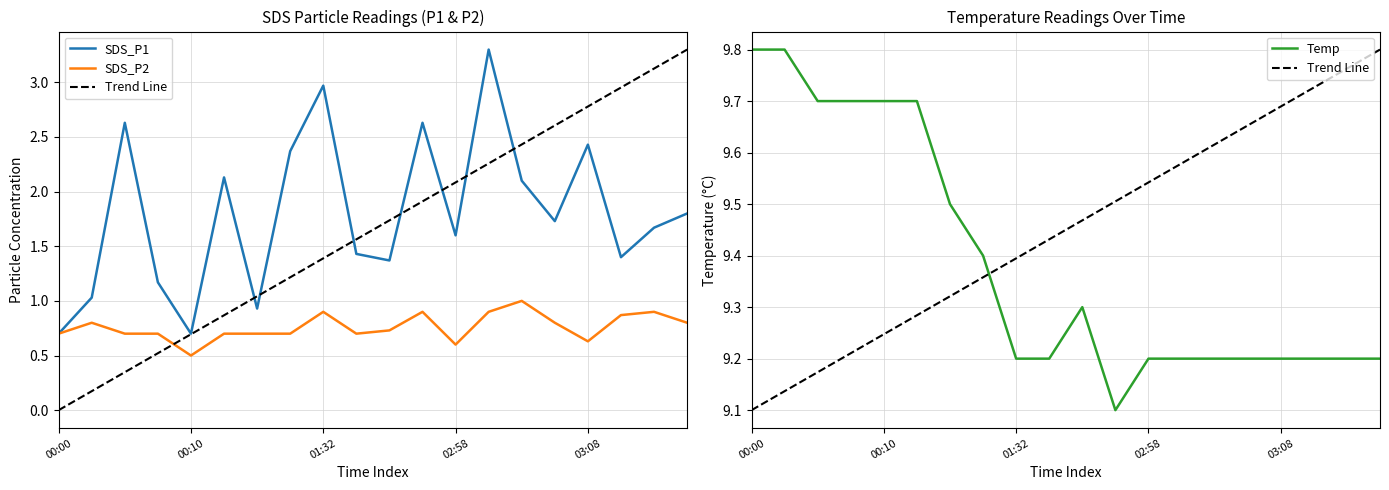

What is the sum of the SDS_P2 values at 03:05 and 01:46?

1.5